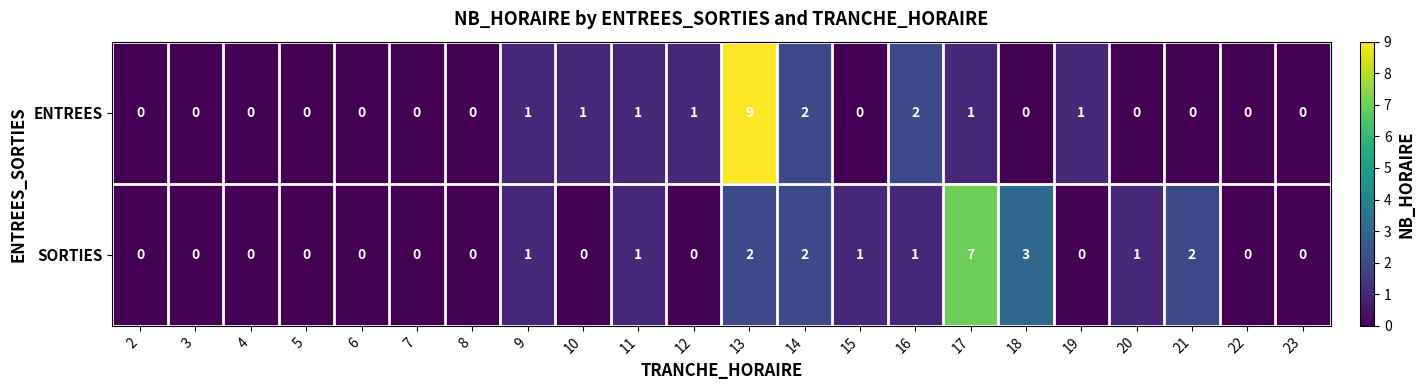

True or false: ENTREES has a value of 0 at 21.

True